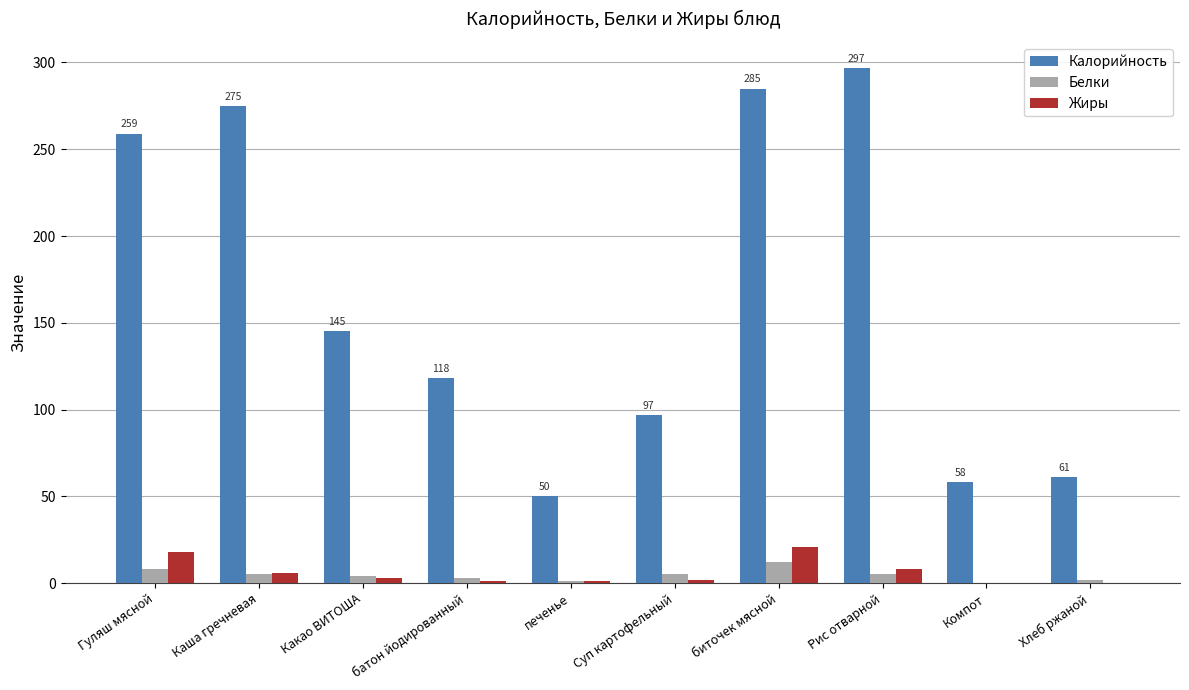

What is the sum of all Белки values?

45